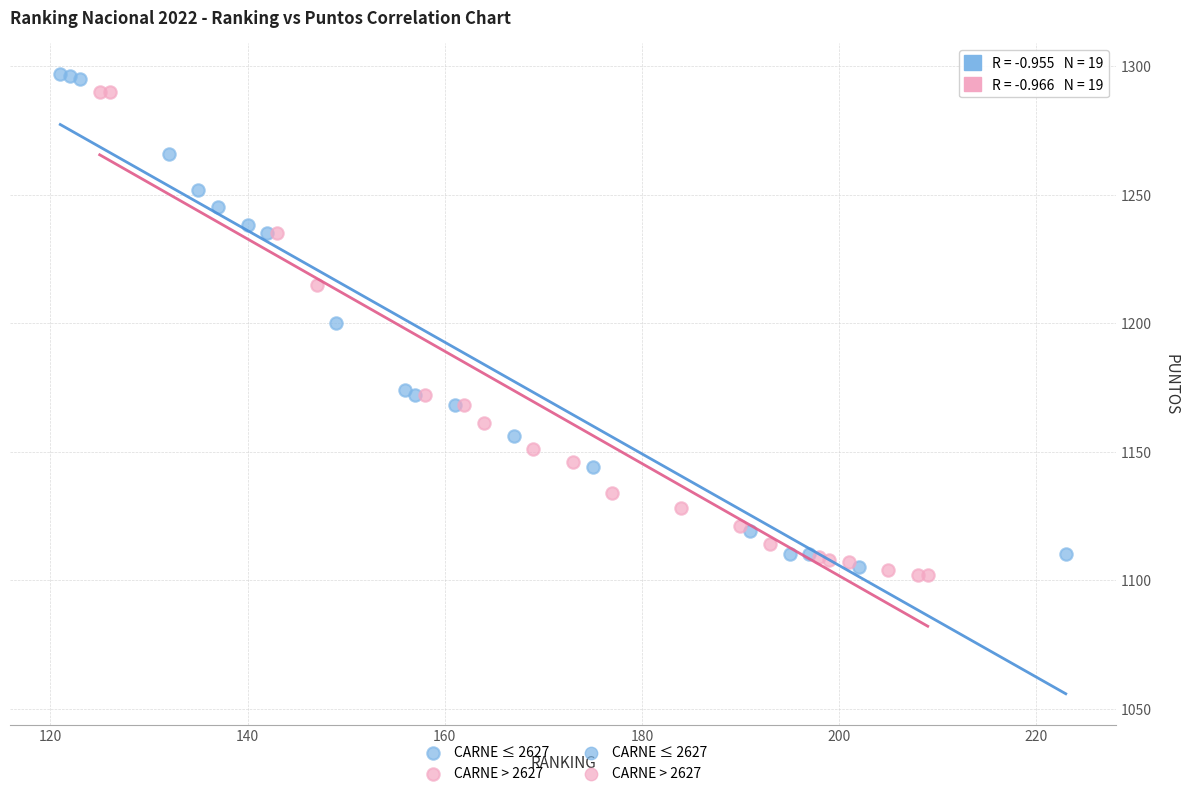

Which series has the widest spread of Y values?

CARNE ≤ 2627